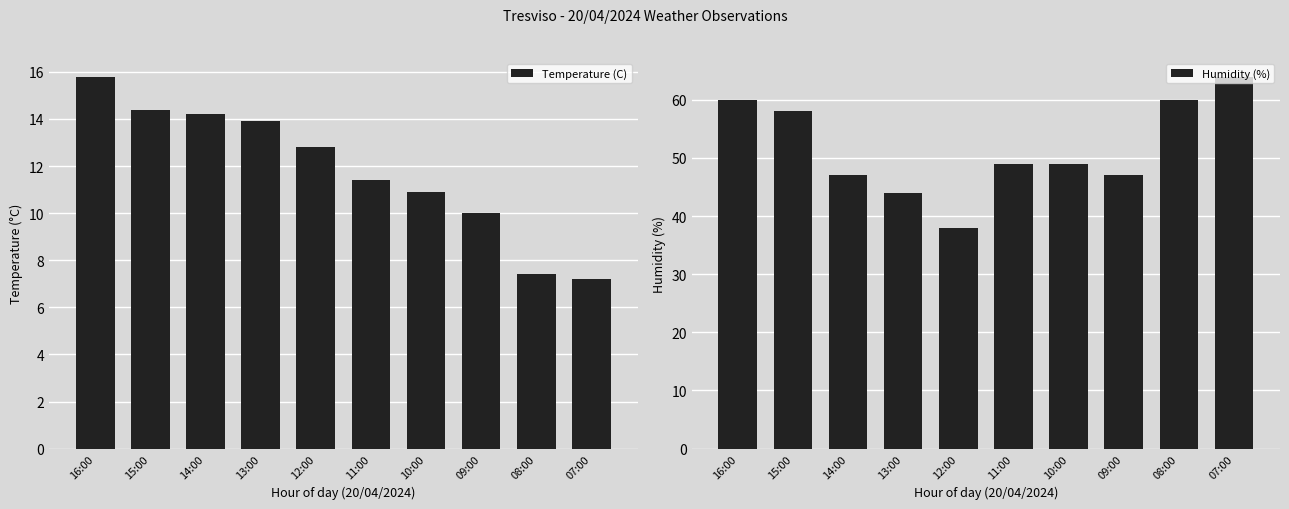

True or false: Temperature (C) has a value of 4.4 at 11:00.

False